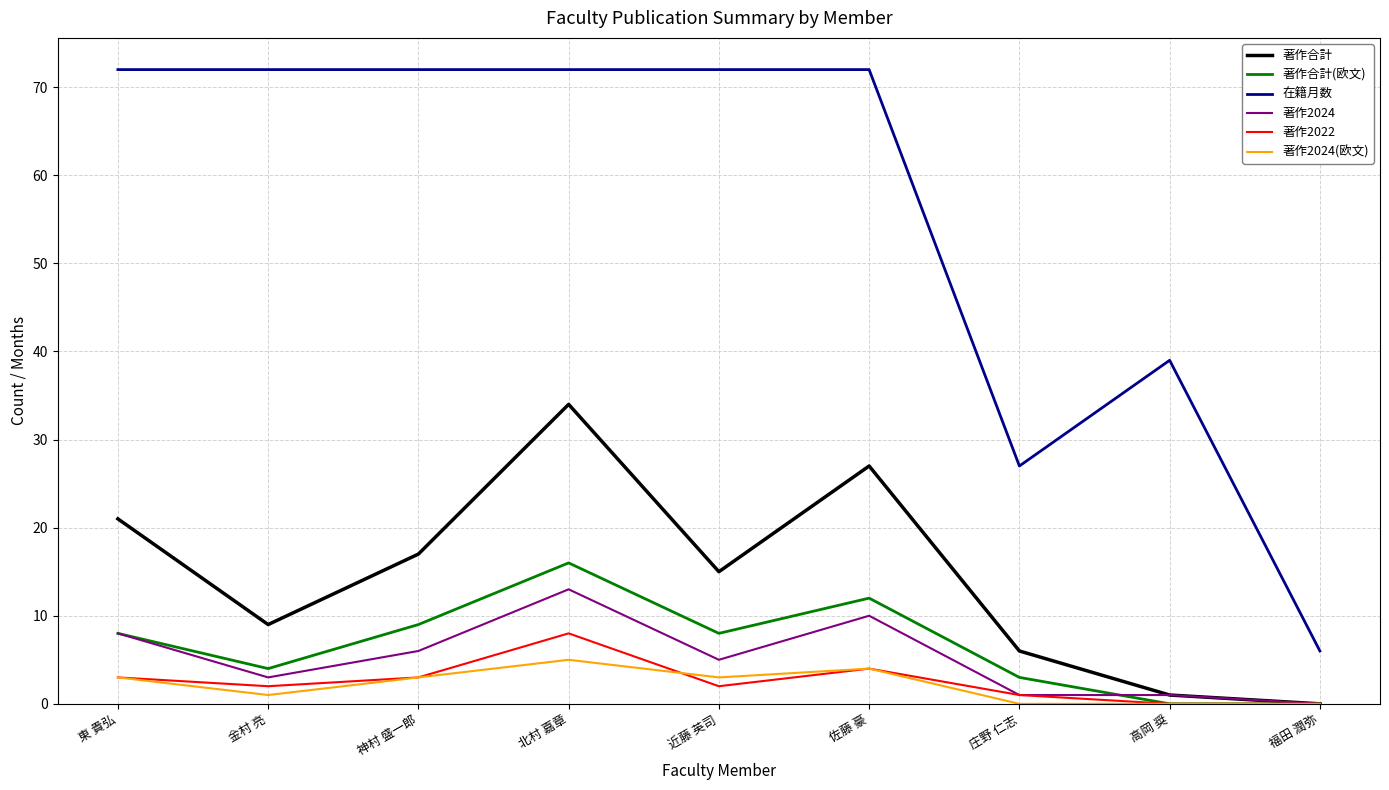

How many categories are shown in the chart?

9